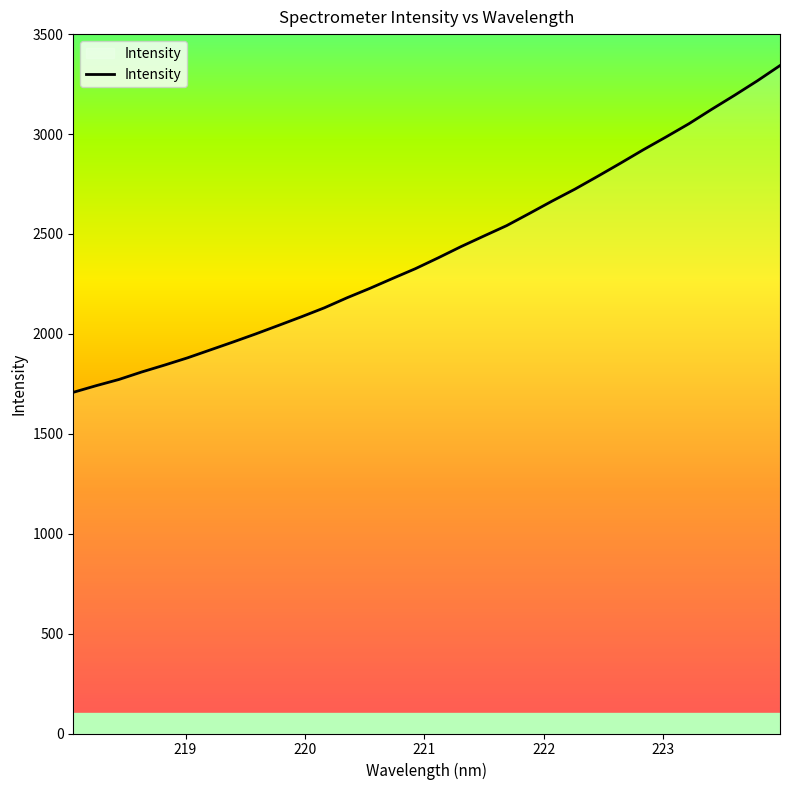

What is the difference between the maximum and minimum values?

1635.2